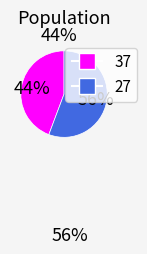

To the nearest percent, what is the average slice percentage?

50%